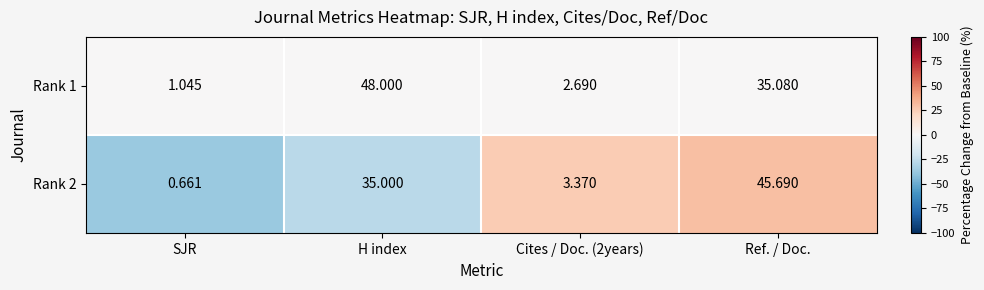

At which category is the sum across all series the highest?

H index